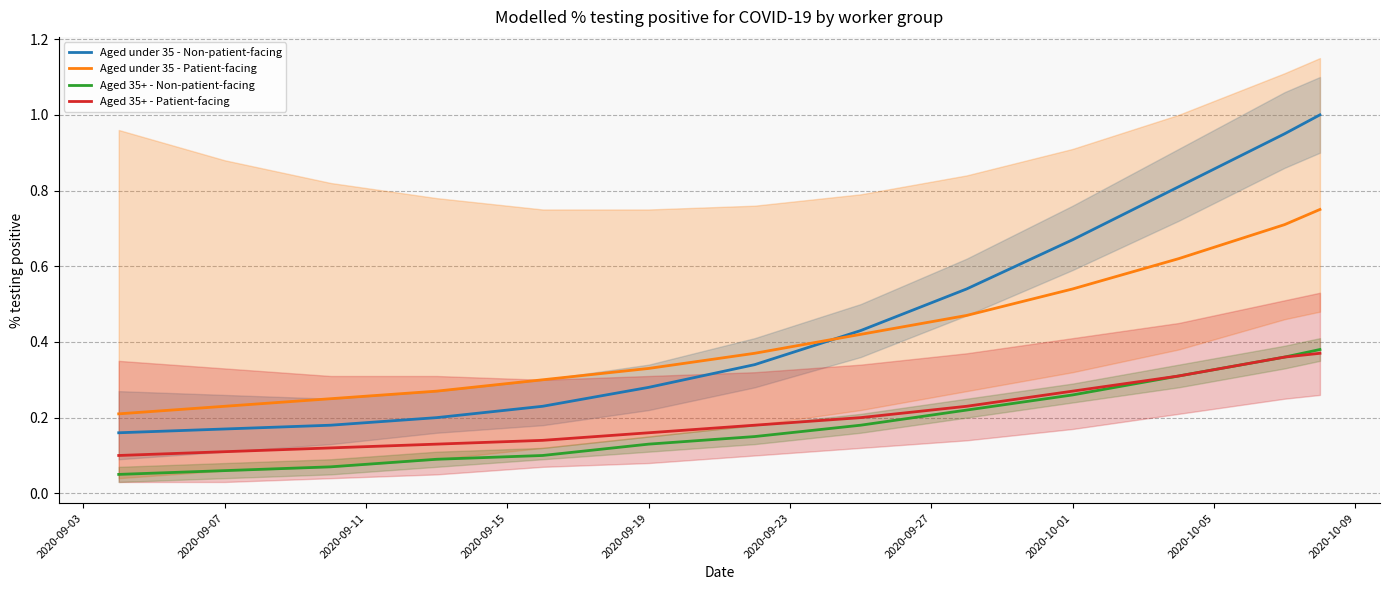

How many lines are shown in the chart?

4